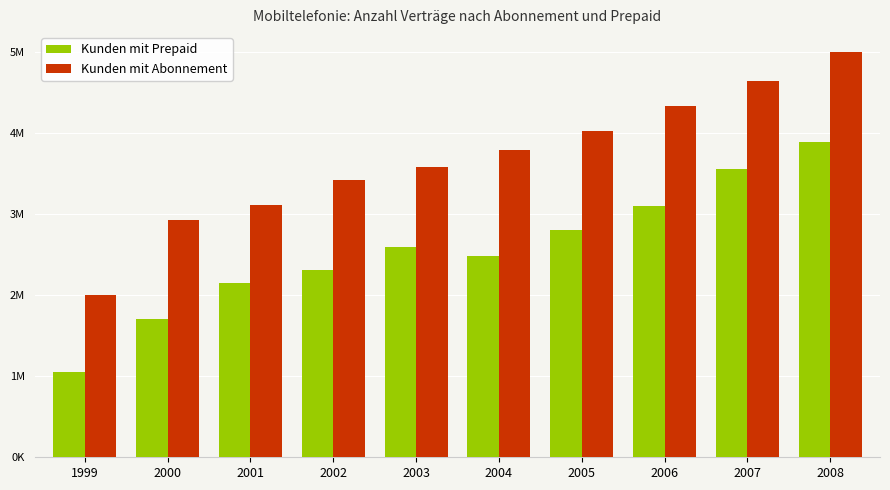

List the series in order of their peak value, highest first.

Kunden mit Abonnement, Kunden mit Prepaid